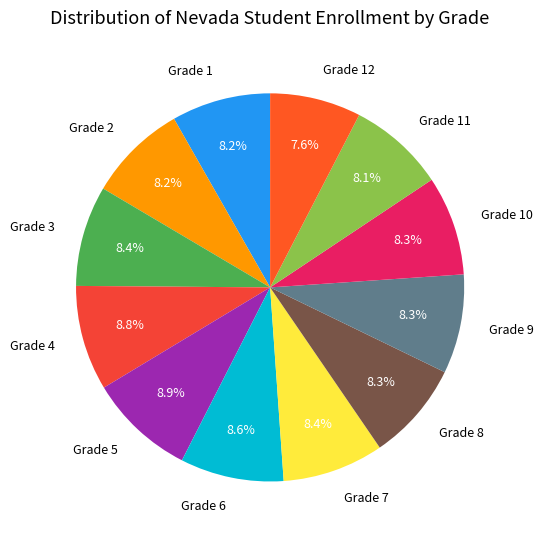

To the nearest percent, what is the combined percentage of Grade 6 and Grade 1?

17%